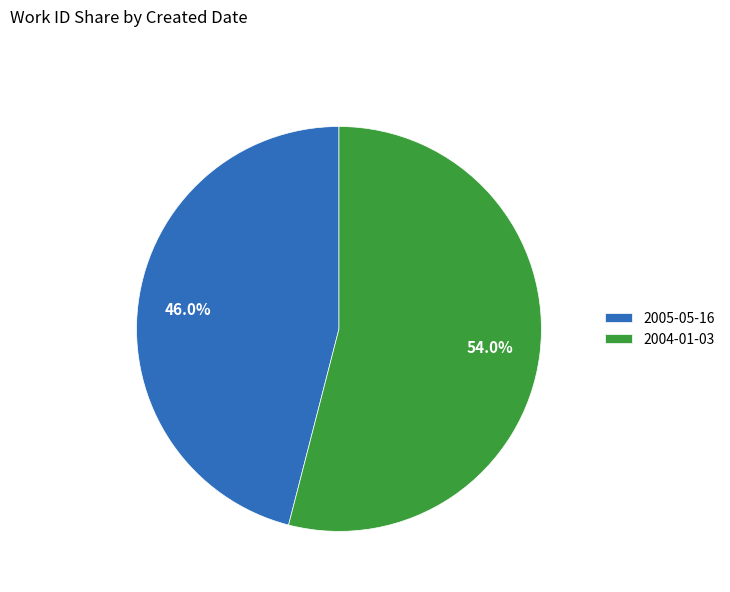

What percentage do 2004-01-03 and 2005-05-16 together represent?

100.0%